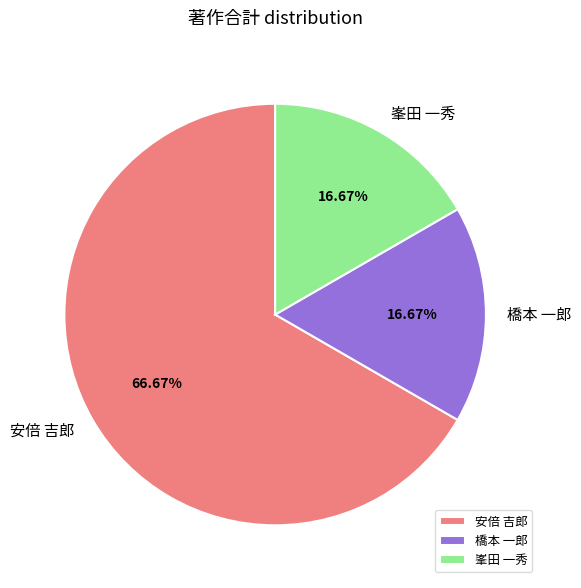

What portion of the pie excludes 峯田 一秀?

83.3%